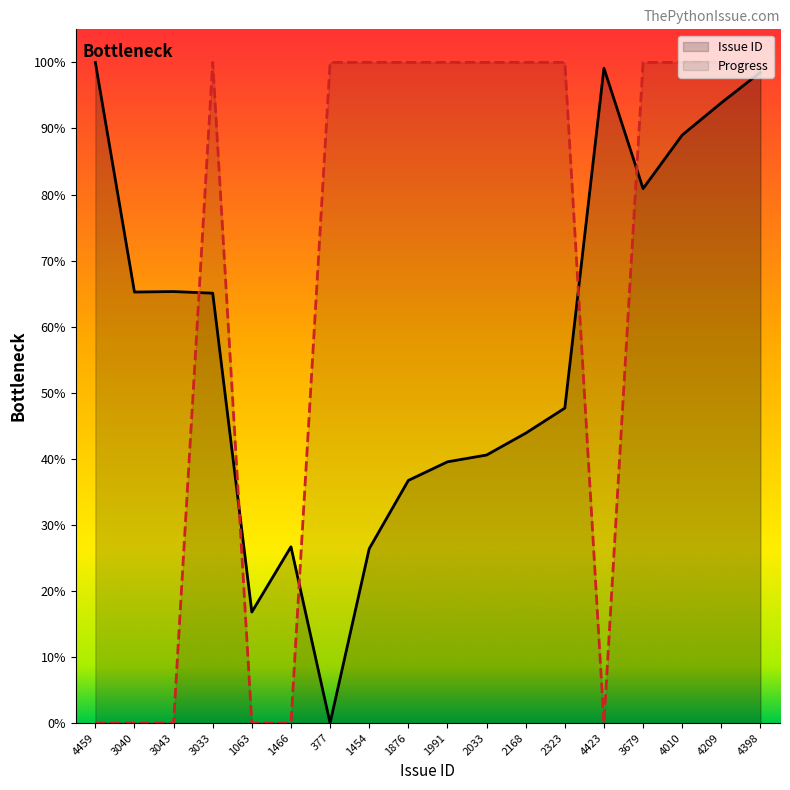

Count the Progress values in the range 0 to 100.

18